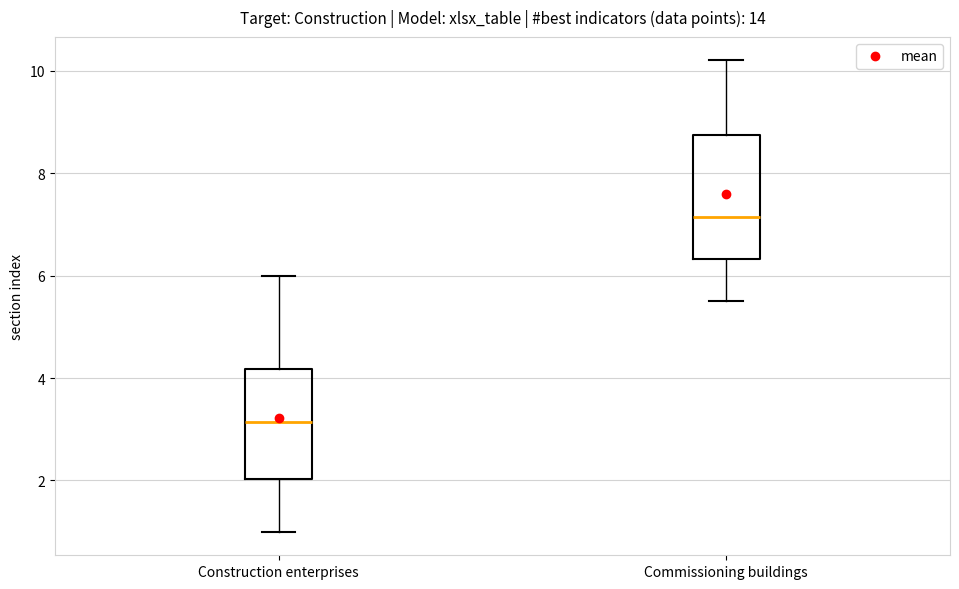

Which box's median line is the highest?

Commissioning buildings